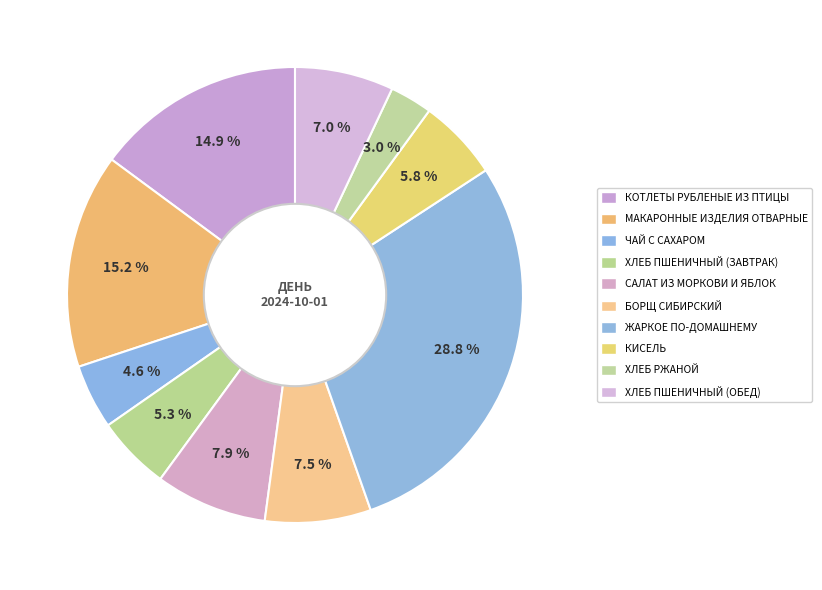

Count the number of slices in the pie.

10